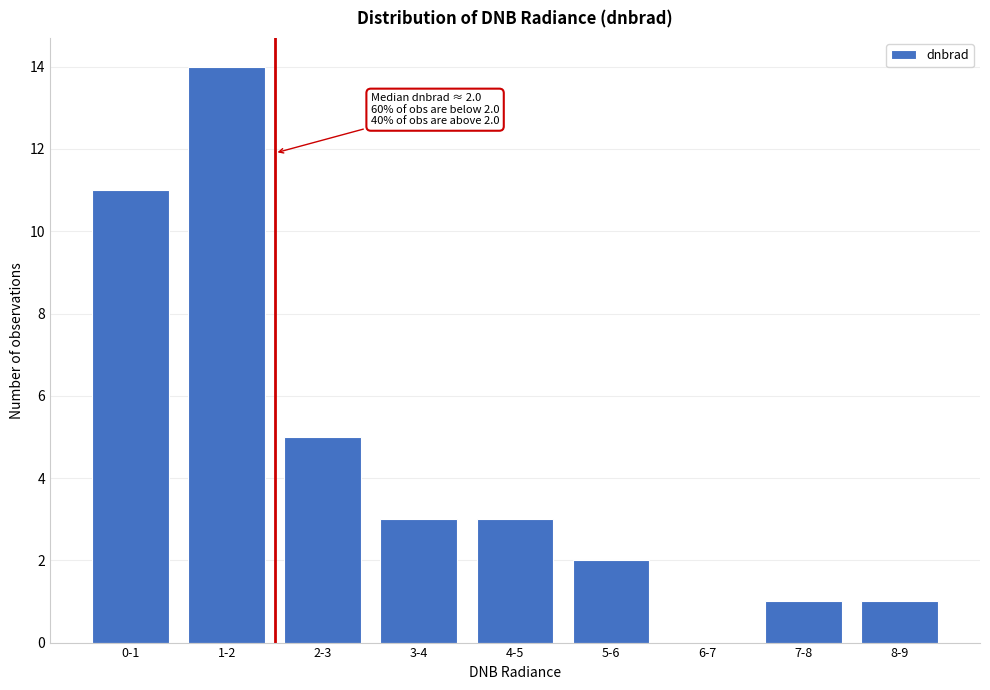

Reading left to right, transcribe all the data shown in this chart.

0-1=11	1-2=14	2-3=5	3-4=3	4-5=3	5-6=2	6-7=0	7-8=1	8-9=1